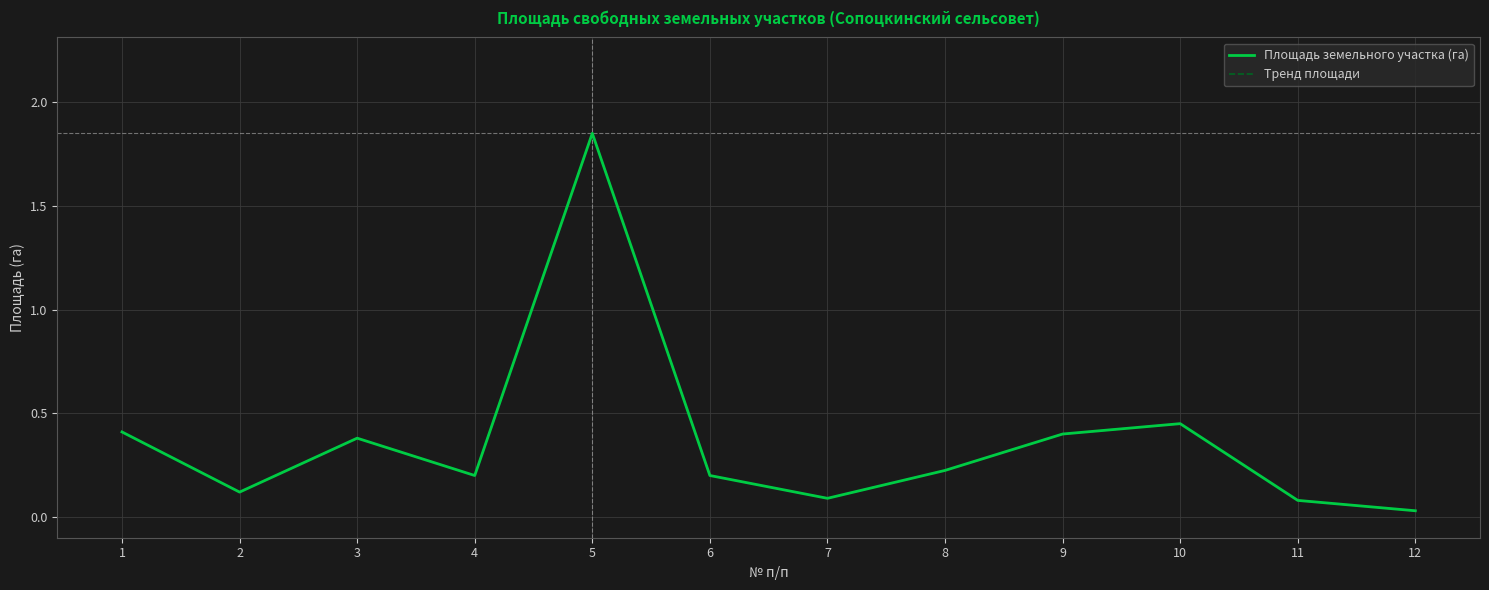

Is it true that Тренд площади equals 0.3 at 4?

False